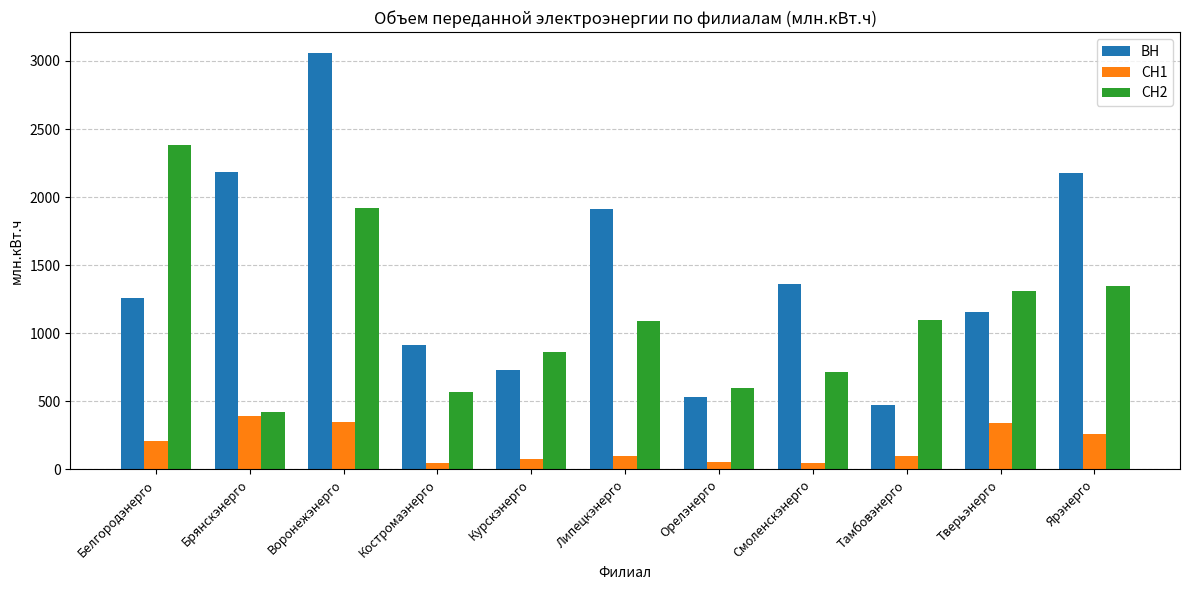

Between Смоленскэнерго and Ярэнерго, which series saw the biggest shift?

ВН